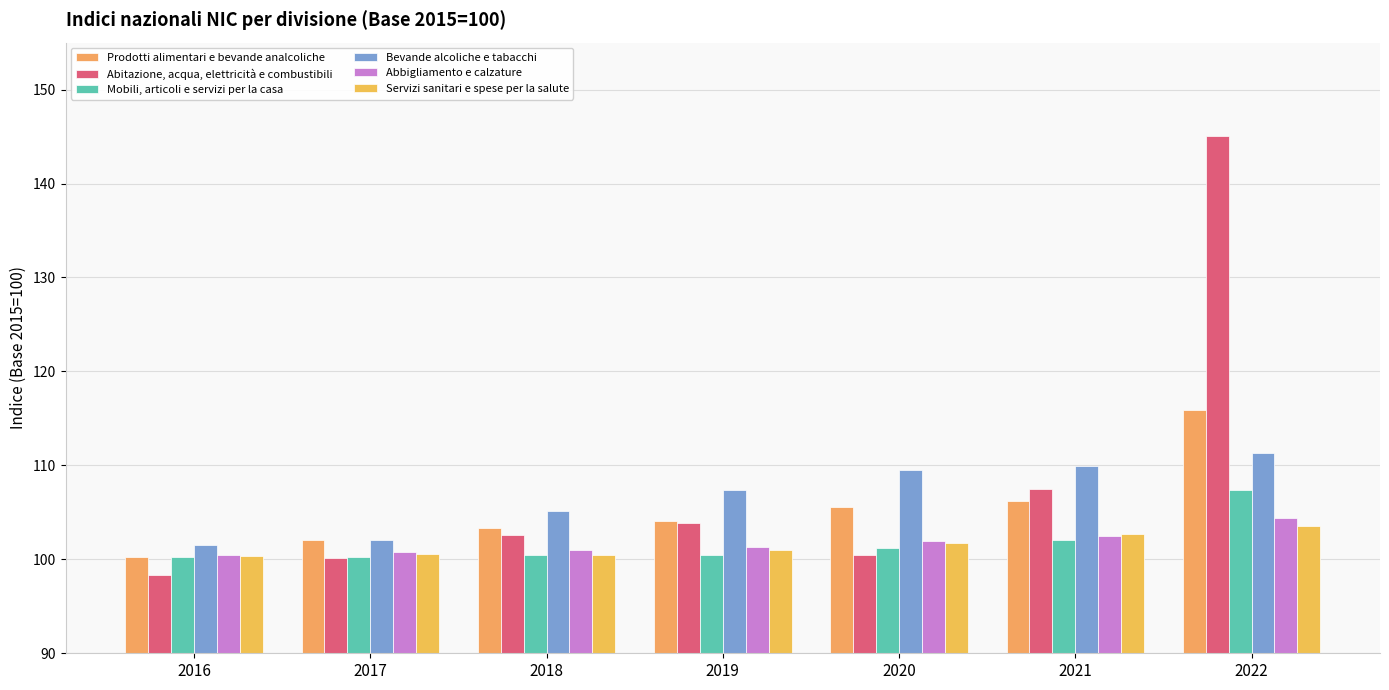

The value of Abbigliamento e calzature at 2022 is 182.1. True or false?

False